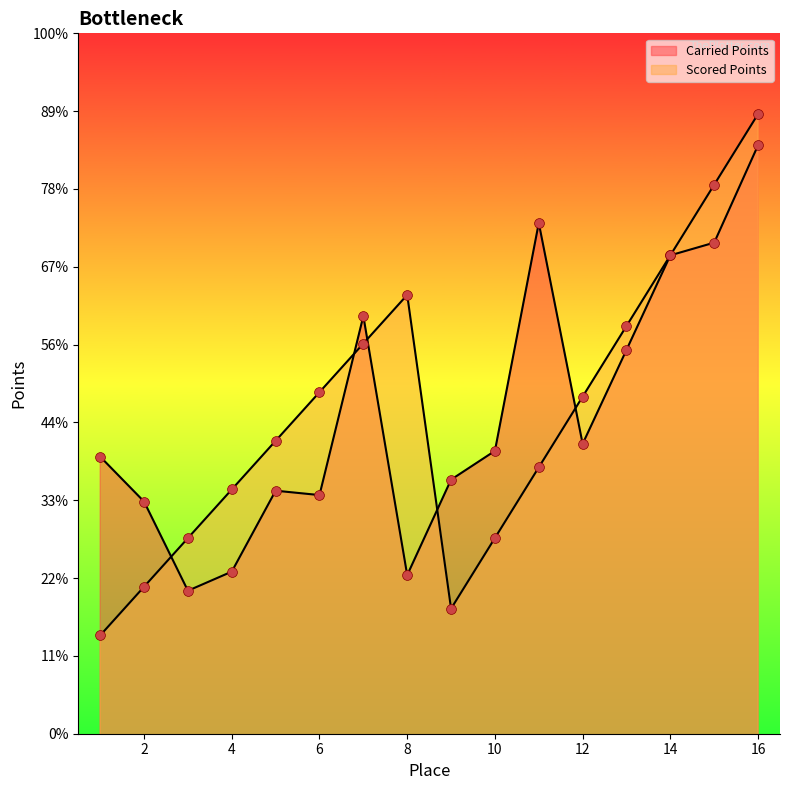

What is the total value across all series at 3?

587.0